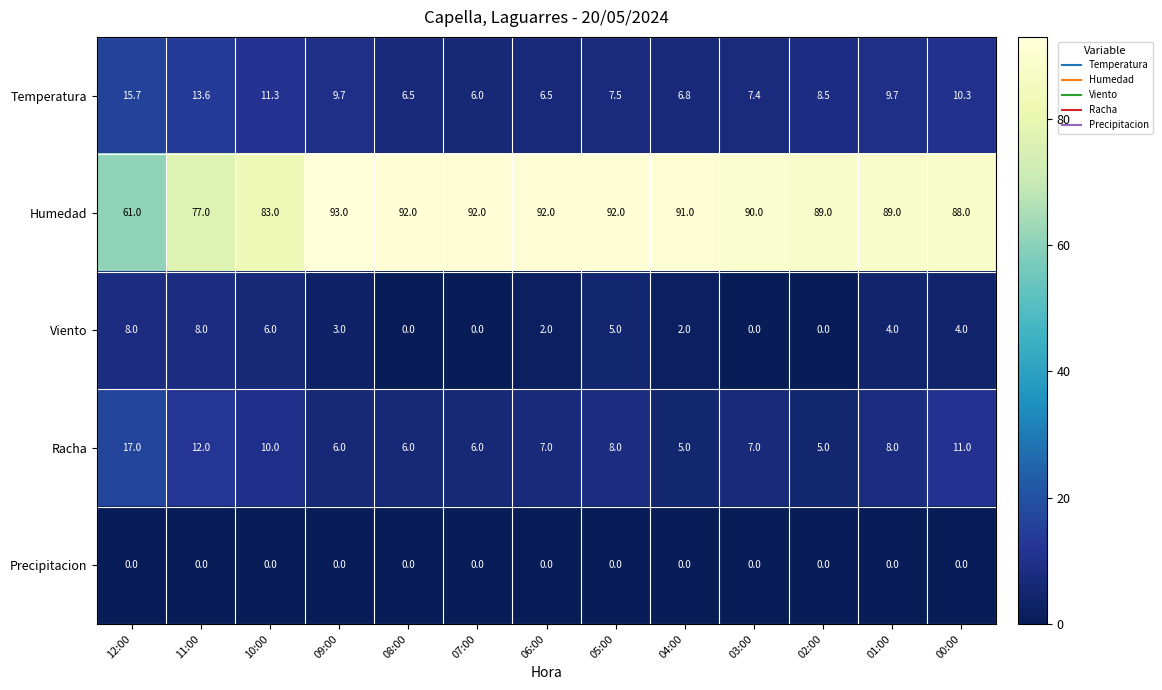

How many series are shown in this chart?

5